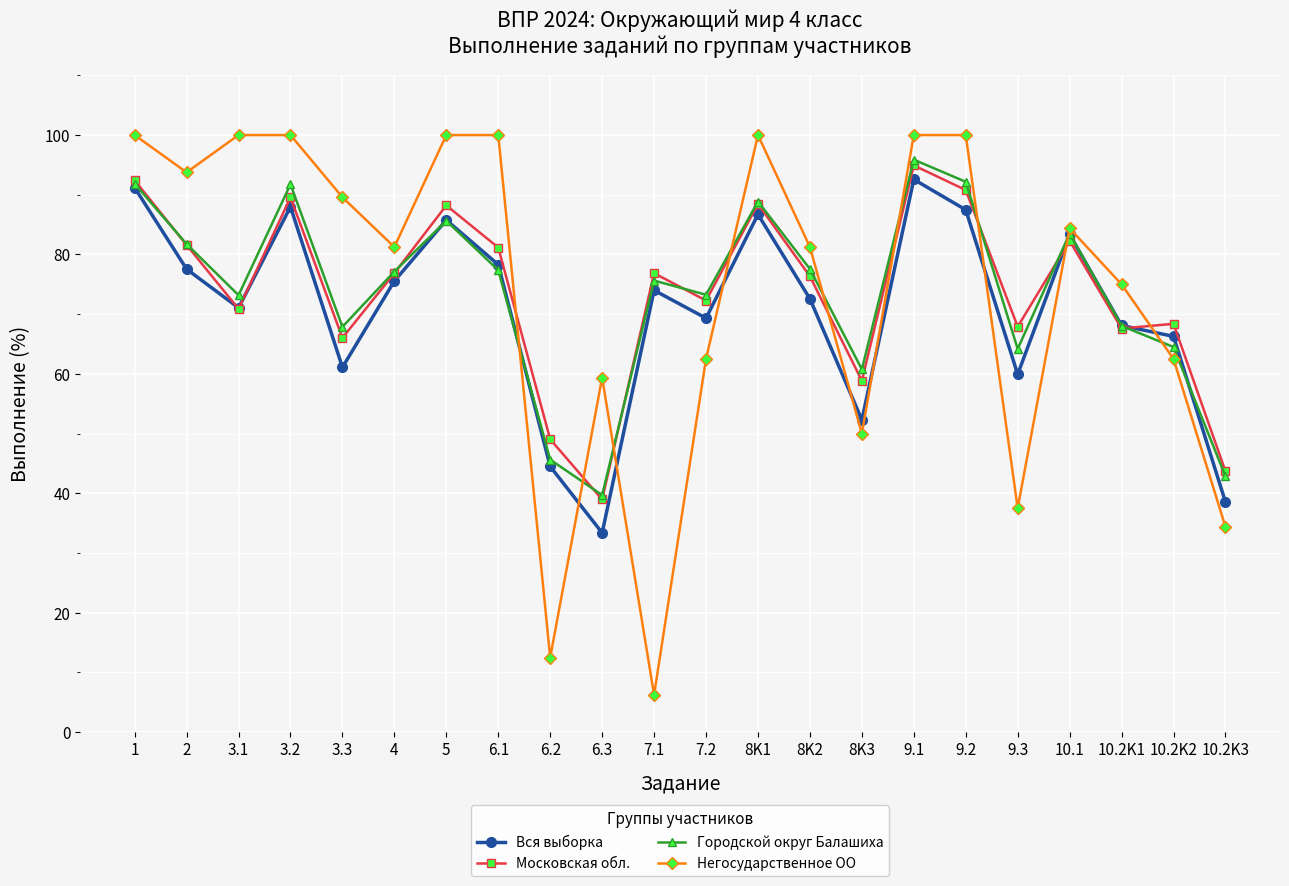

What is the total value across all series at 8K2?

307.8